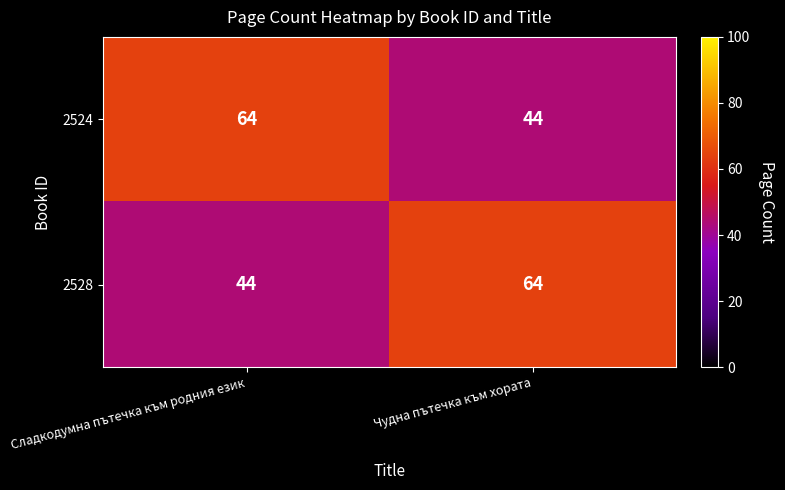

Reading left to right, what are all the values shown in this chart?

2524: Сладкодумна пътечка към родния език=64	Чудна пътечка към хората=44
2528: Сладкодумна пътечка към родния език=44	Чудна пътечка към хората=64